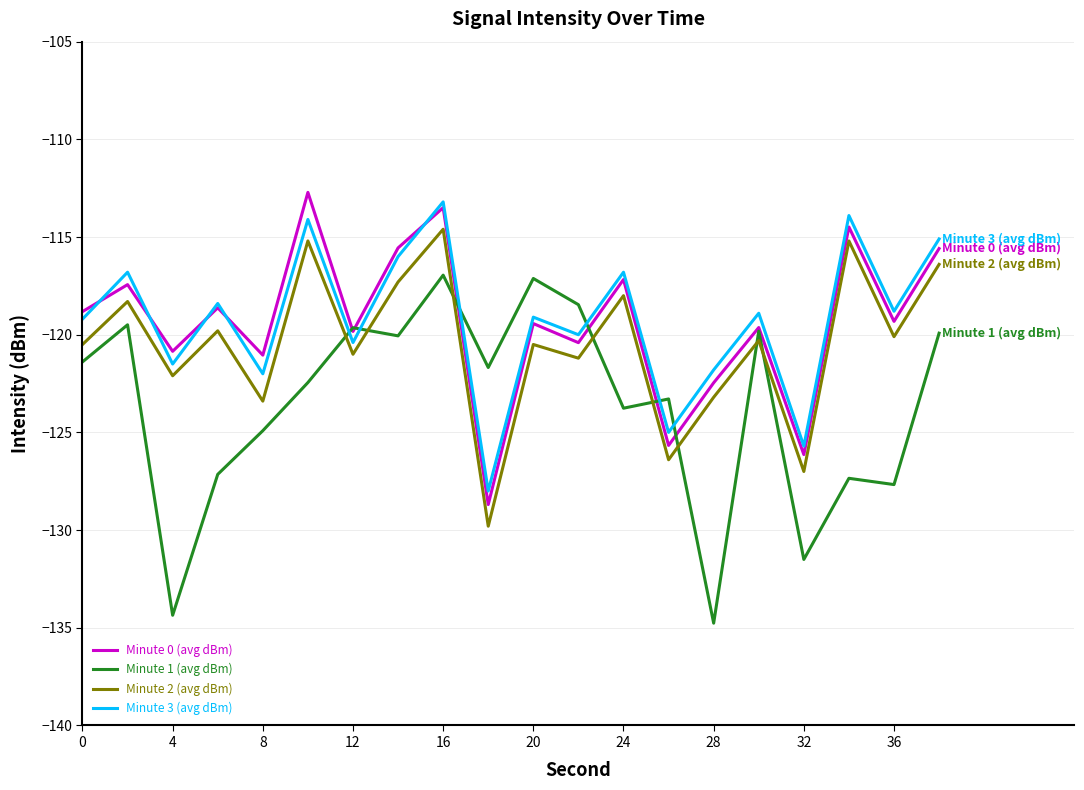

After their last crossing, which series has the higher values: Minute 1 (avg dBm) or Minute 3 (avg dBm)?

Minute 3 (avg dBm)